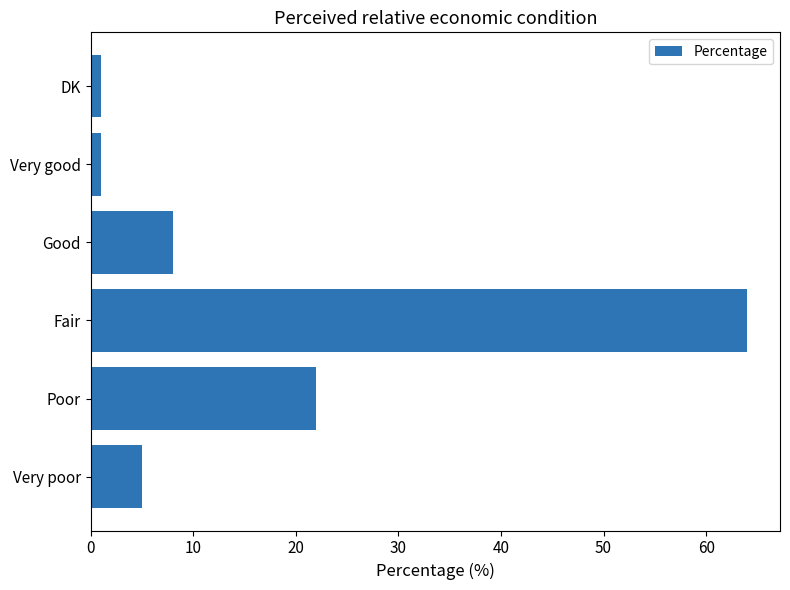

True or false: the data shows 8 at Good.

True